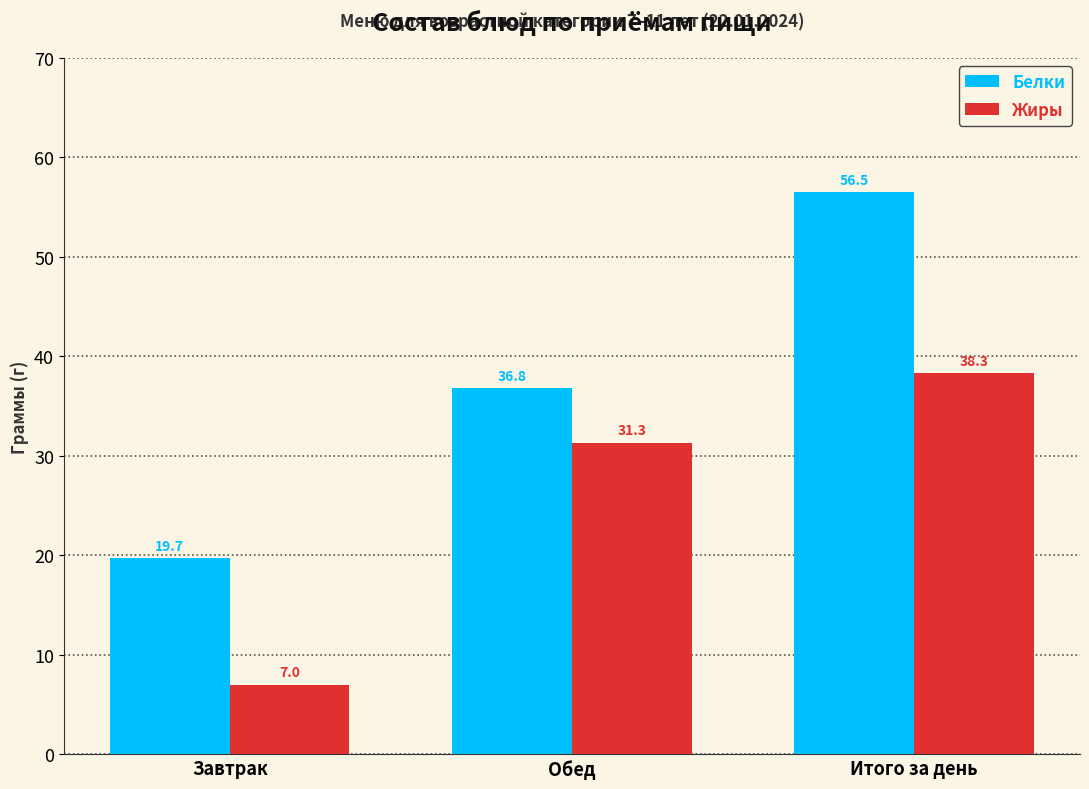

Is it true that Белки equals 10.1 at Завтрак?

False